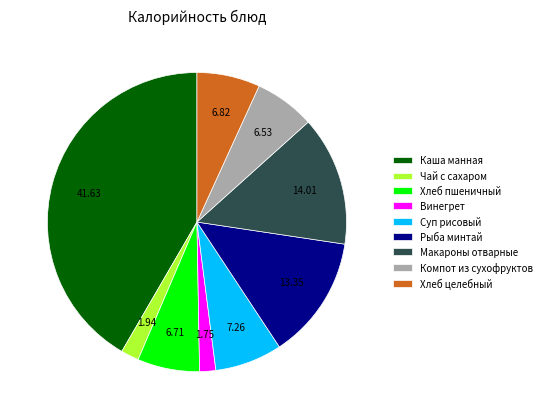

Combined, do Макароны отварные and Суп рисовый account for over 50%?

No